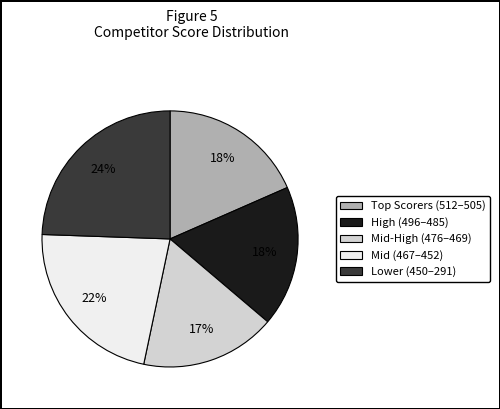

To the nearest percent, what is the average slice percentage?

20%